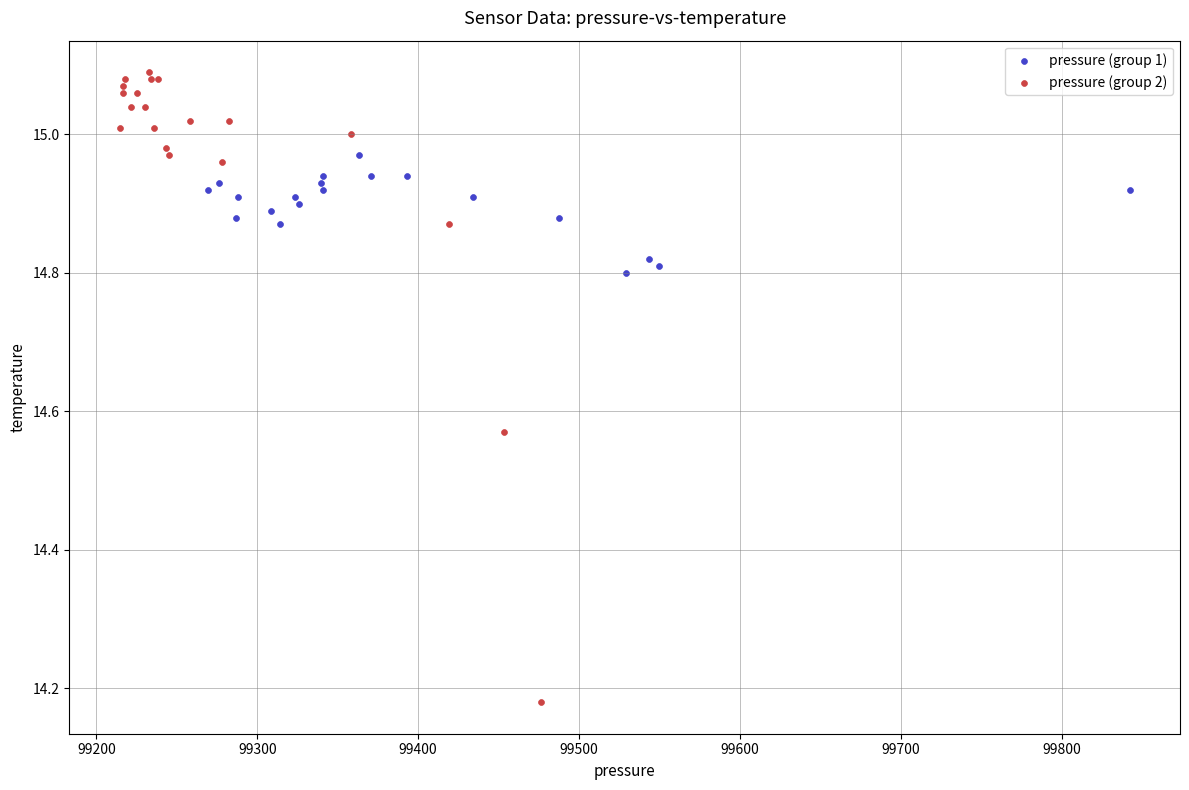

Which series has the largest Y range (max minus min)?

pressure (group 2)